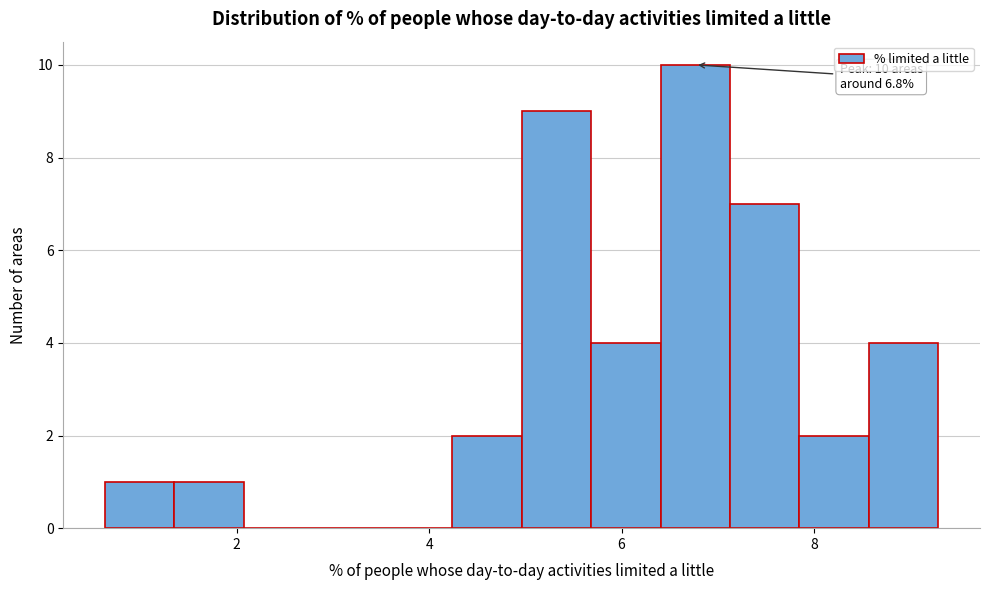

Around what value on the x-axis is the tallest bar? Give the approximate position of its centre, as read against the axis.

6.8